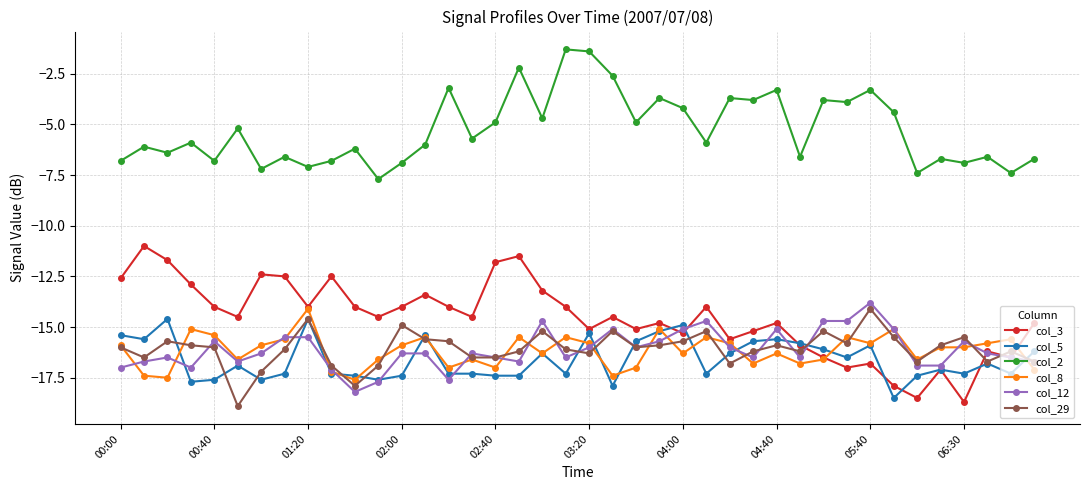

True or false: col_5 has more than 2 points higher than both neighbors.

True